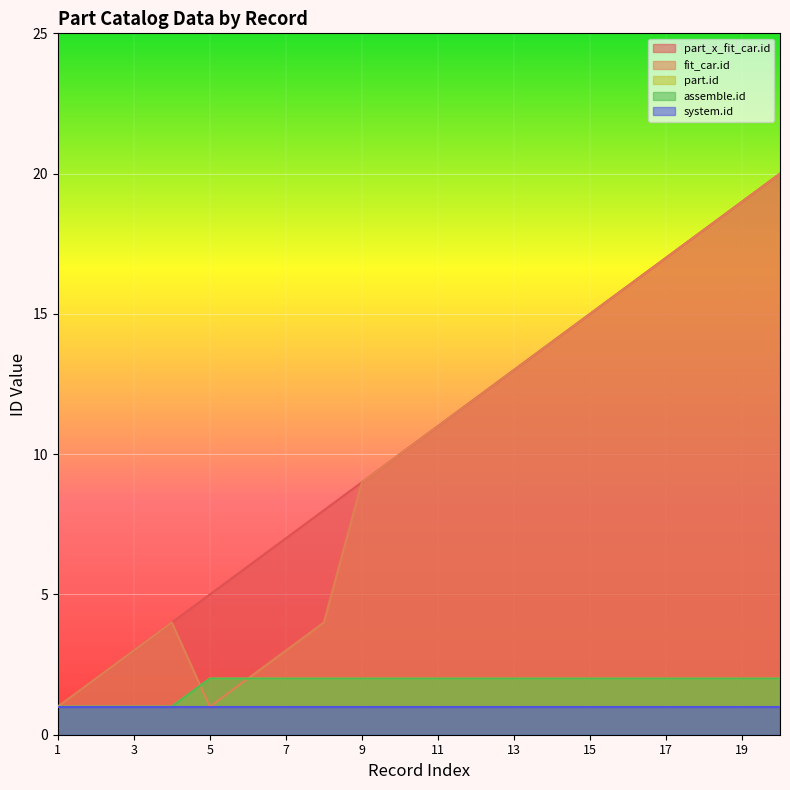

How many interior local valleys does the fit_car.id series have?

1